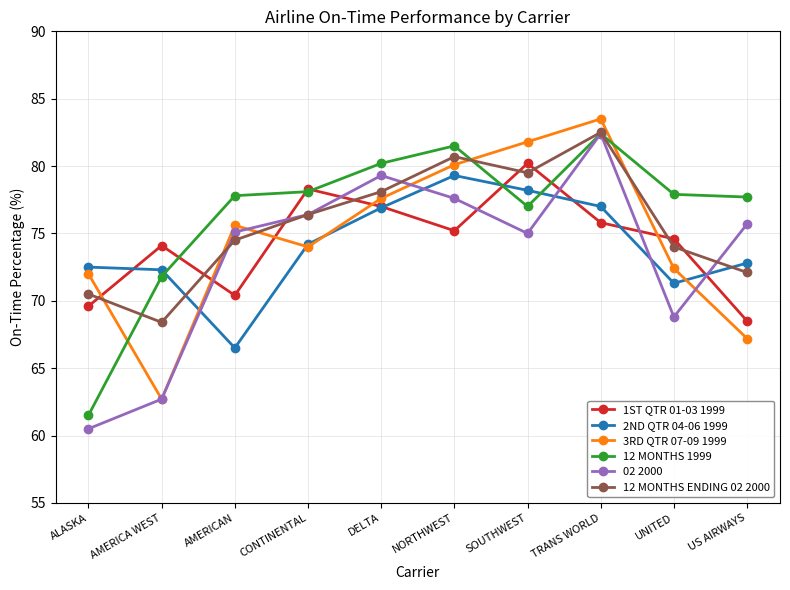

What is the label of the 2nd point from the right?

UNITED